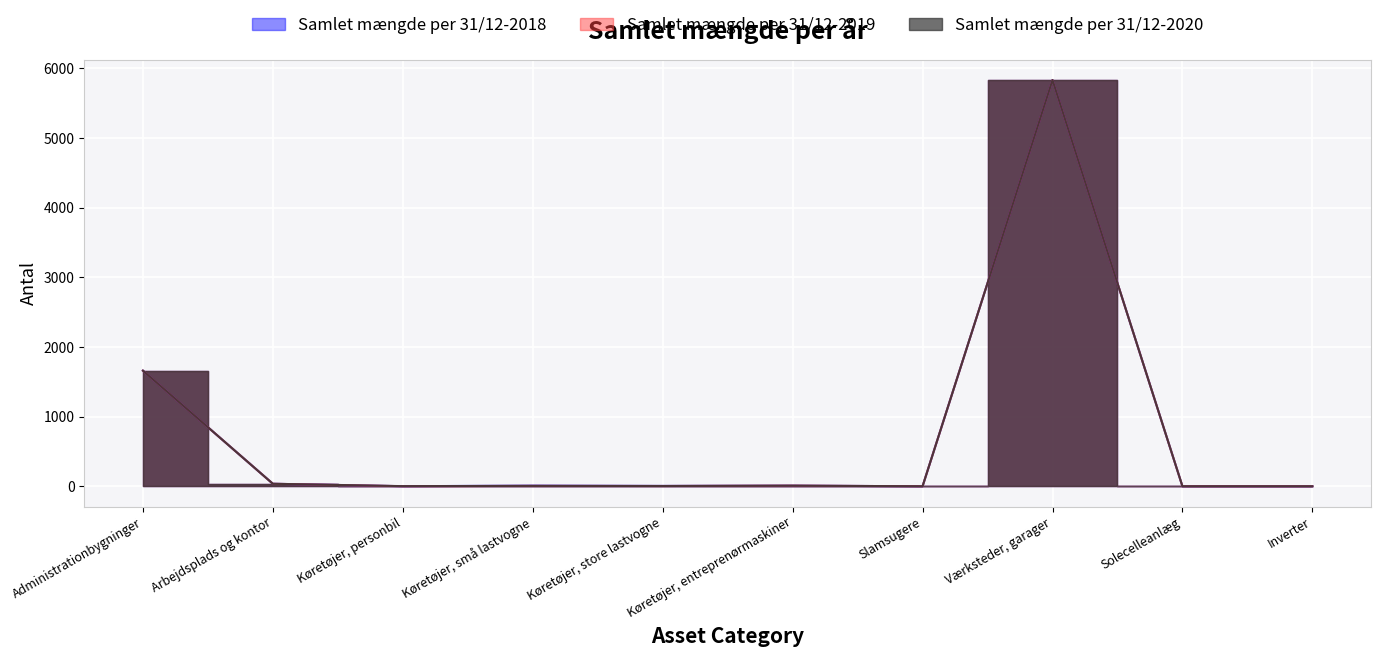

At which category does Samlet mængde per 31/12-2019 reach its first local peak?

Køretøjer, små lastvogne